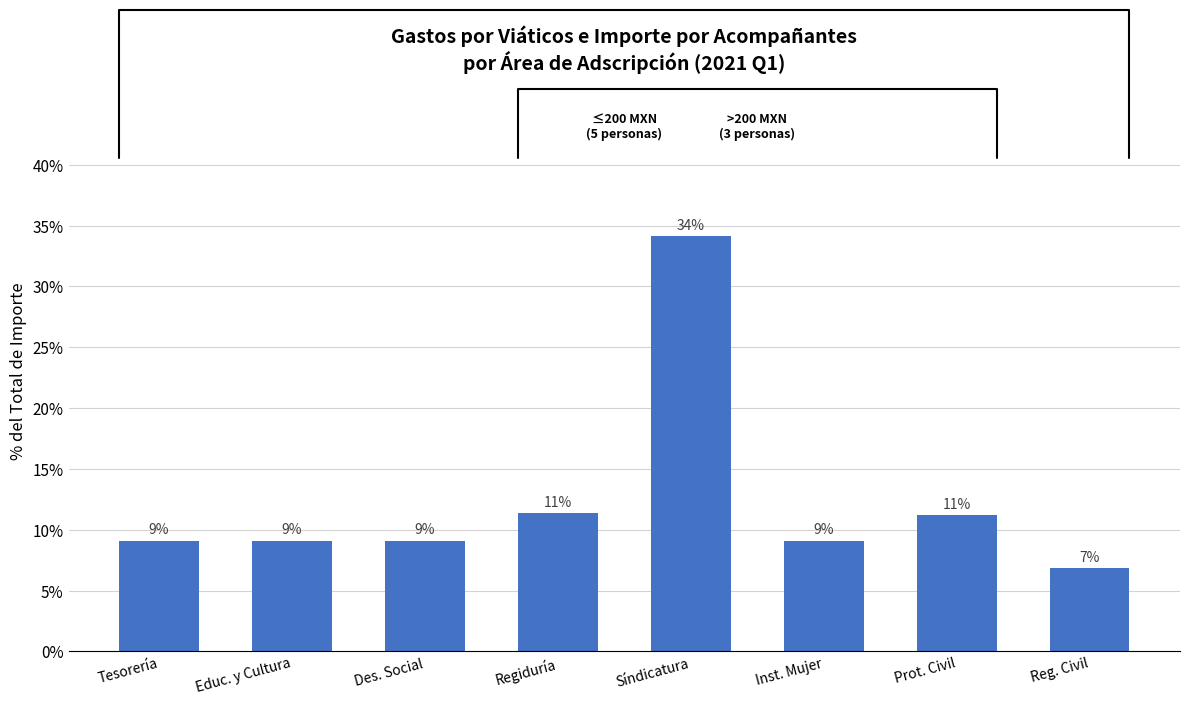

What value does the data have at Reg. Civil?

6.8